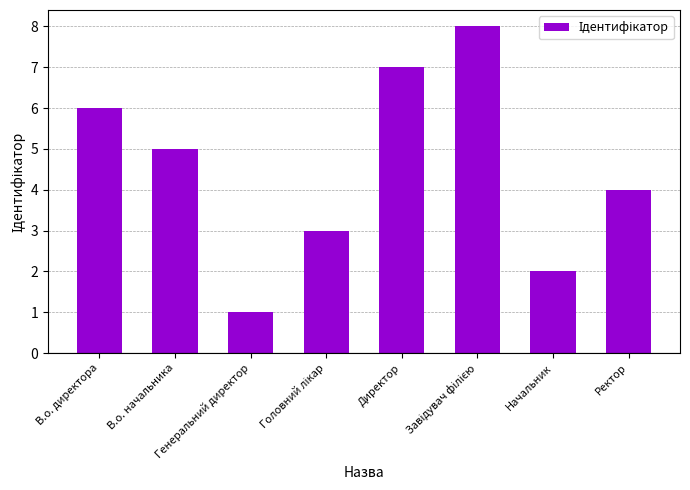

What is the difference between the maximum and minimum values?

7